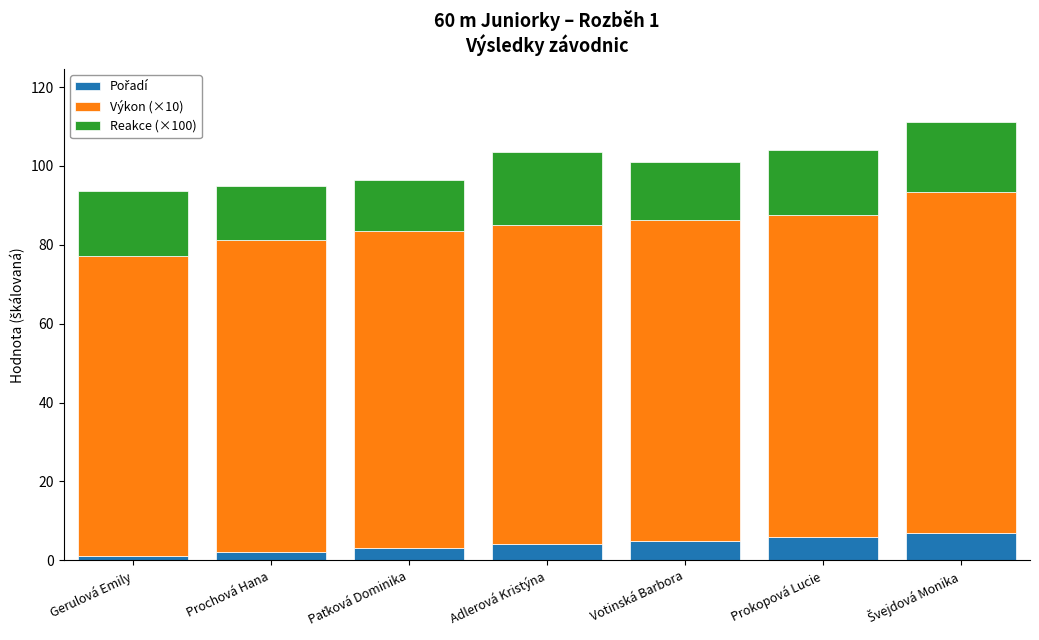

Rank the categories by Pořadí value from lowest to highest.

Gerulová Emily, Prochová Hana, Paťková Dominika, Adlerová Kristýna, Votinská Barbora, Prokopová Lucie, Švejdová Monika